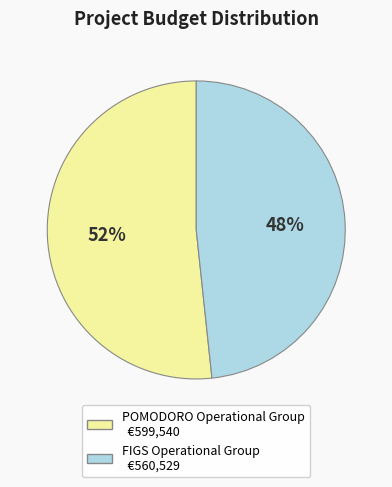

Does FIGS Operational Group represent more than half of the total?

No